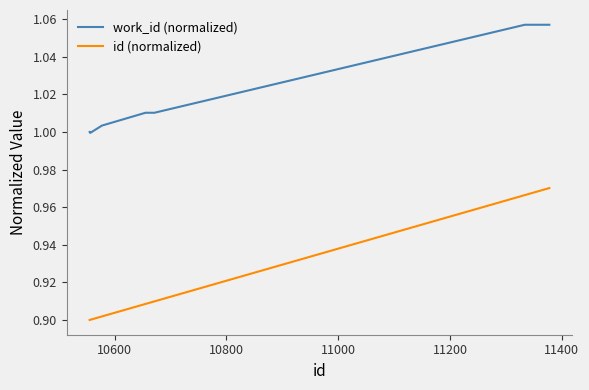

True or false: id (normalized) and work_id (normalized) intersect in this chart.

False